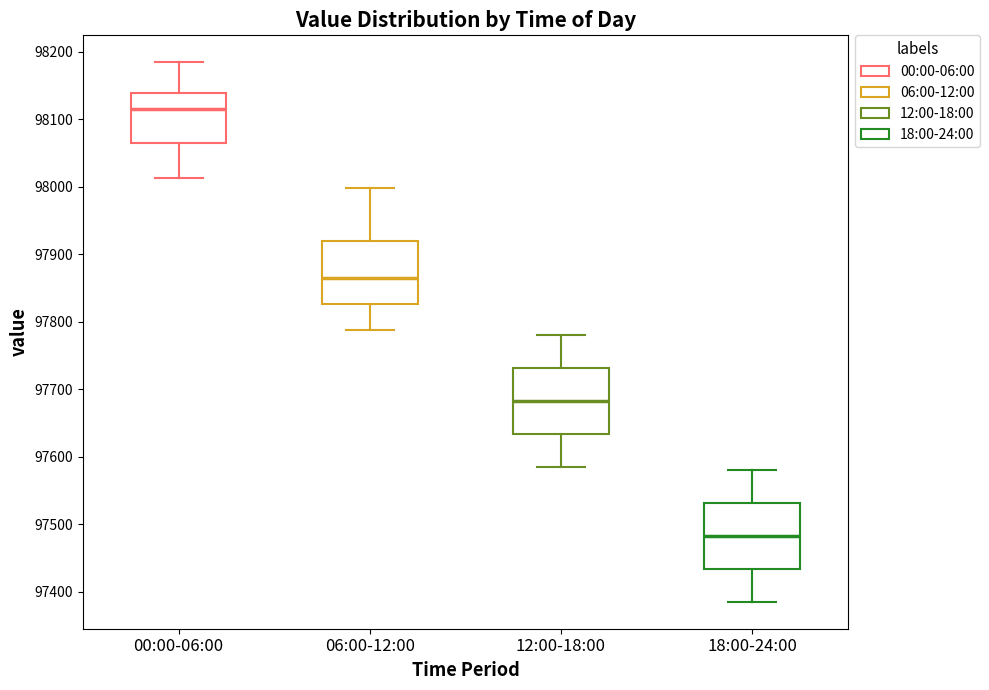

Where does the median line of the box for 06:00-12:00 sit on the y-axis? The values are not printed on the chart, so give them approximately, as read against the axis.

97860